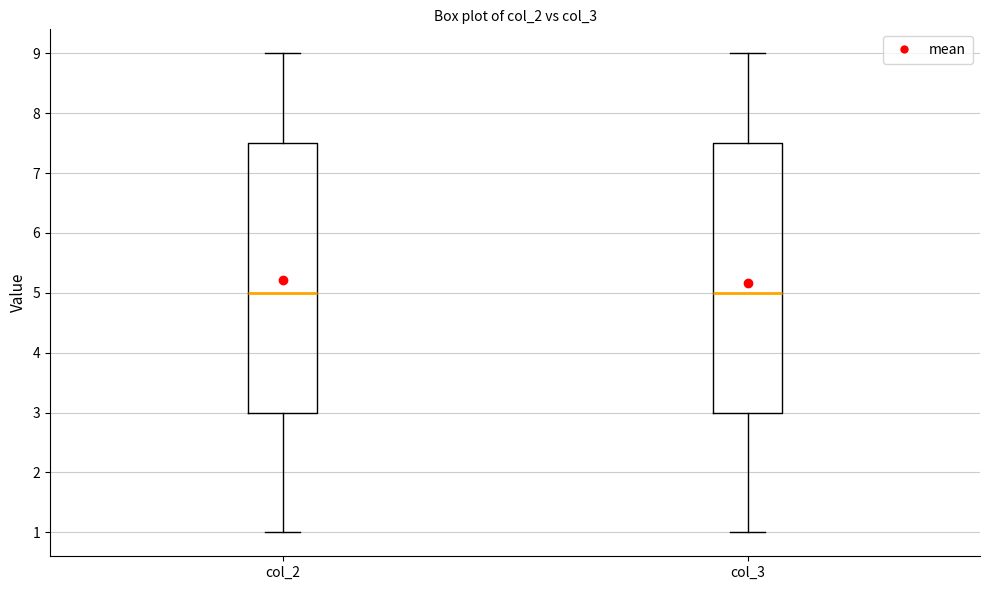

Reading left to right, read every box against the y-axis: the position of its median line, the range the box covers, and the ends of its whiskers. The values are not printed on the chart, so give them approximately, as read against the axis.

col_2: median 5.0, box 3.0 to 7.5, whiskers 1.0 to 9.0
col_3: median 5.0, box 3.0 to 7.5, whiskers 1.0 to 9.0